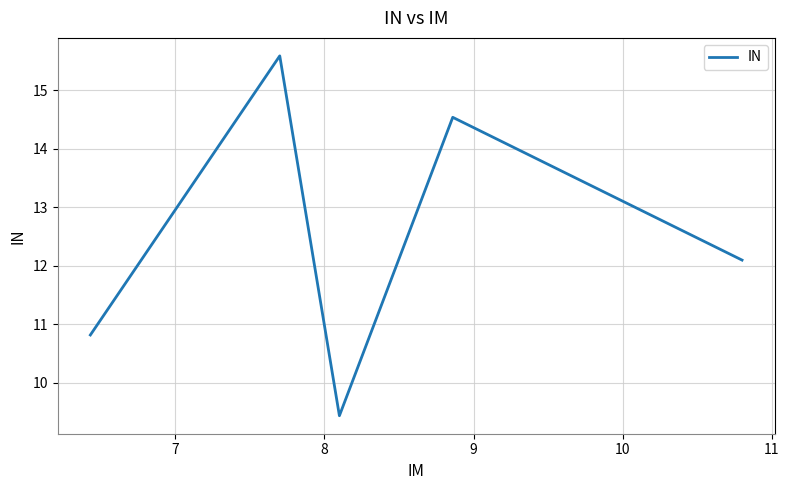

How many interior local valleys (lower than both neighbors) does the data have?

1